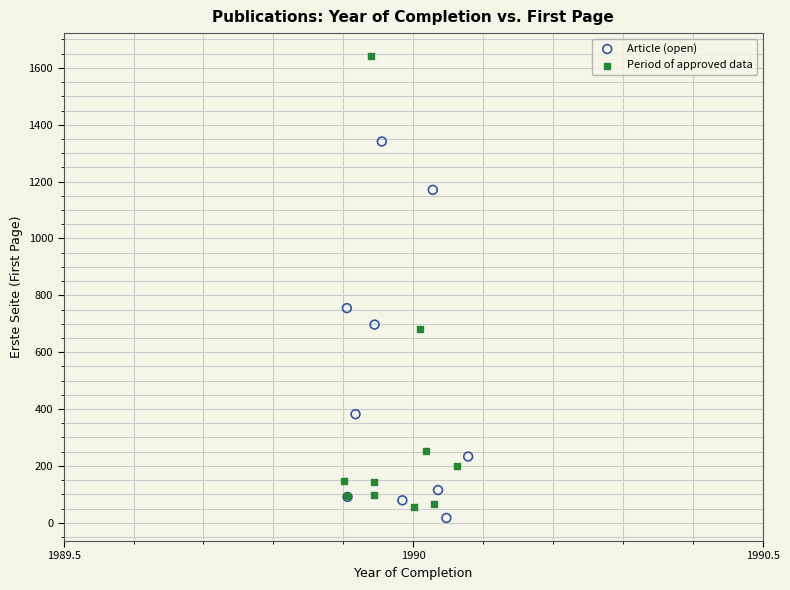

Which series contains the highest Y value?

Period of approved data